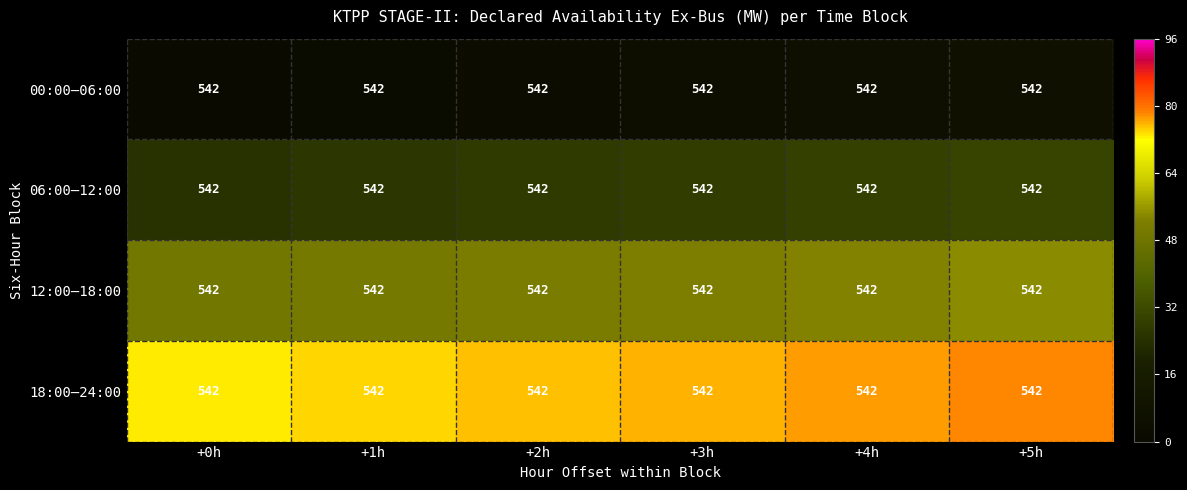

At how many categories does at least one series exceed 67?

6